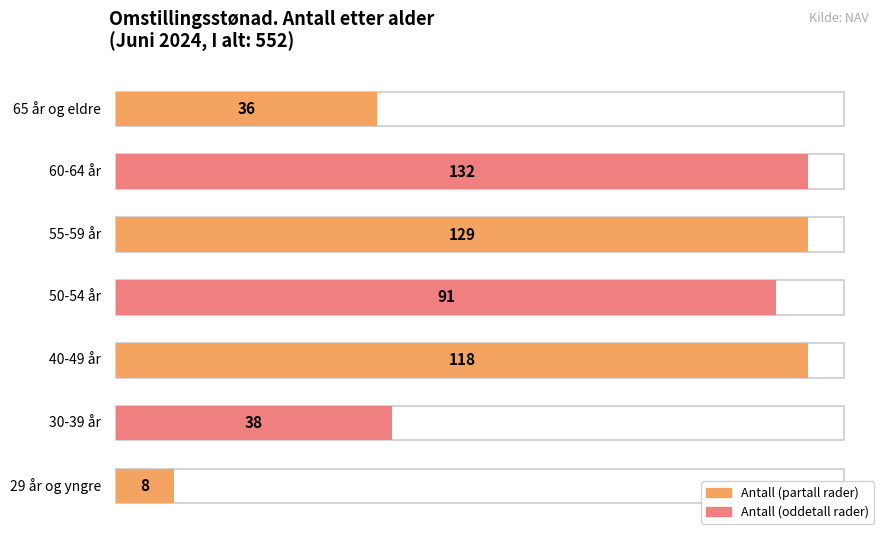

Reading right to left, what are all the values shown in this chart?

36	132	129	91	118	38	8